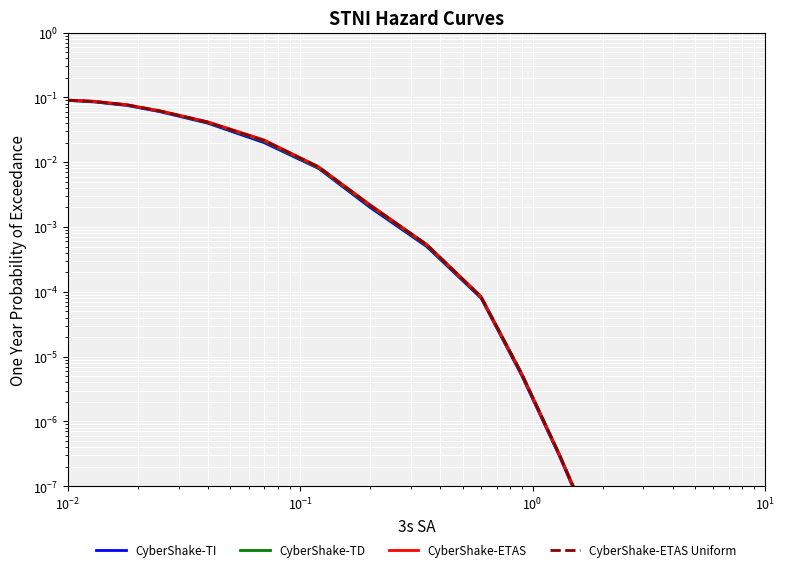

At $\mathdefault{10^{-2}}$, list the series in order from largest to smallest.

CyberShake-ETAS, CyberShake-ETAS Uniform, CyberShake-TD, CyberShake-TI